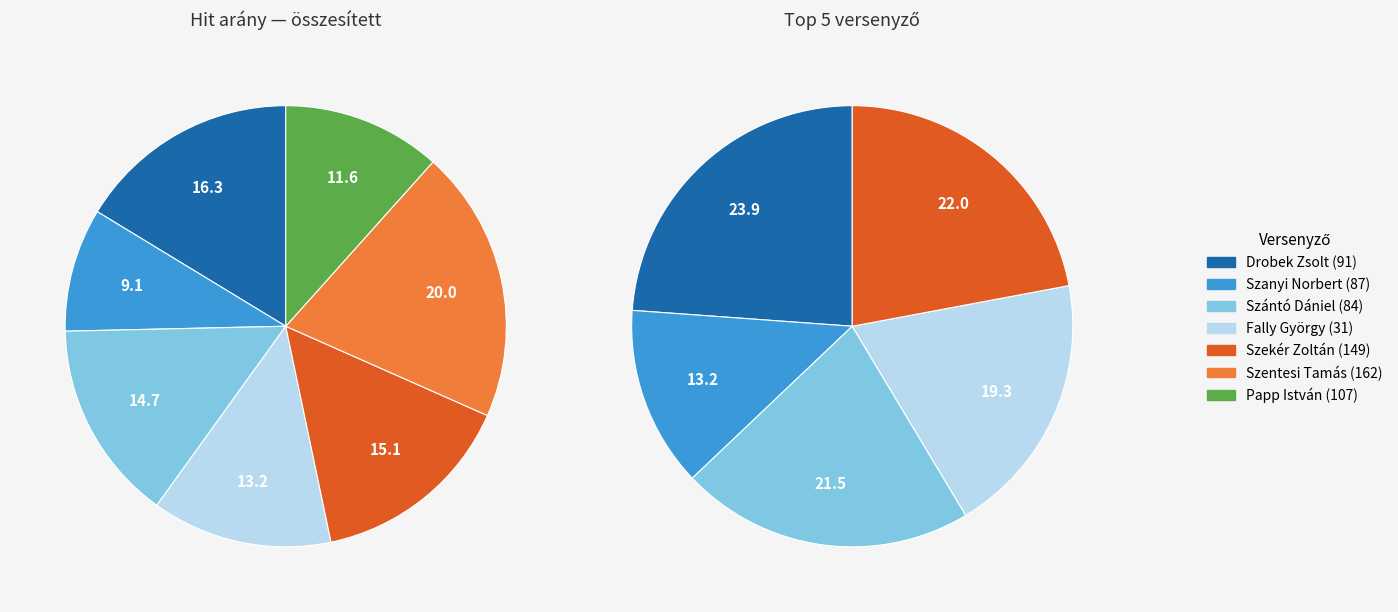

Does Szekér Zoltán (149) represent more than half of the total?

No